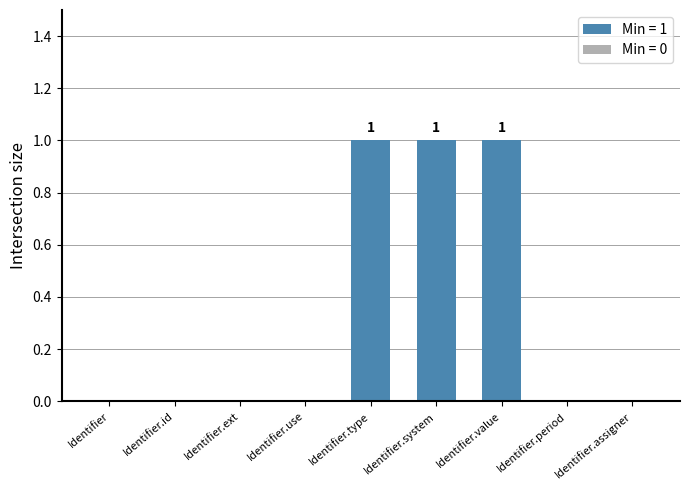

What is the greatest value displayed?

1